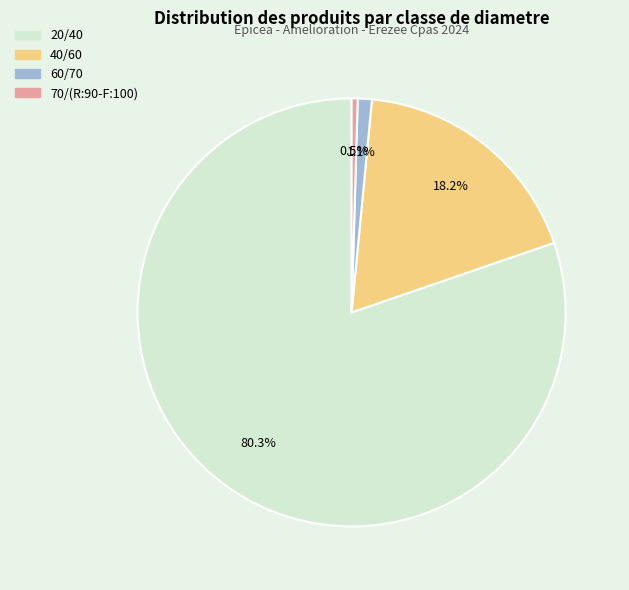

Which has a higher value, 60/70 or 70/(R:90-F:100)?

60/70